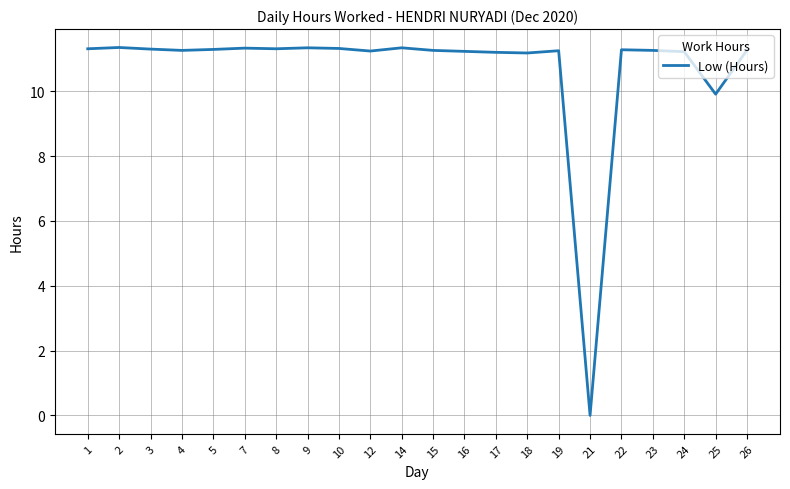

The chart shows a value of 11.3 at 22. True or false?

True